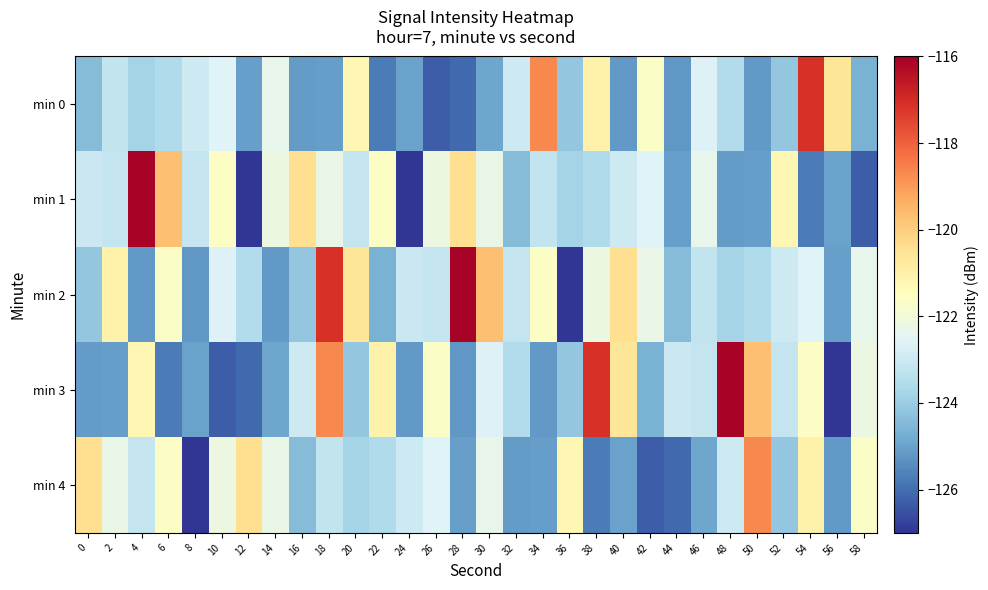

Which series has the largest range (max minus min)?

min 1